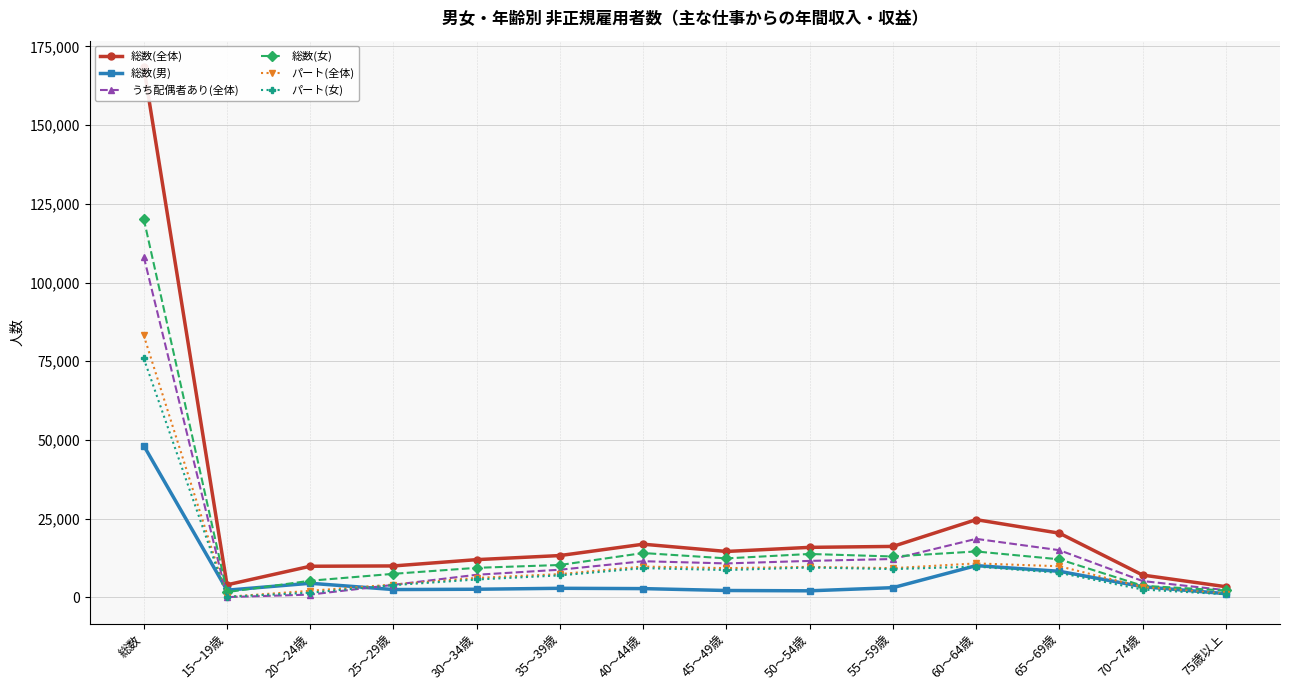

Reading left to right, transcribe all the data shown in this chart.

総数(全体): 168400	4000	9900	10000	12000	13300	16900	14600	15900	16200	24700	20400	7100	3400
総数(男): 48200	2300	4500	2500	2600	2900	2800	2200	2100	3100	10100	8300	3400	1200
うち配偶者あり(全体): 108200	100	900	4000	7200	8800	11500	10800	11600	12200	18600	15000	5200	2300
総数(女): 120200	1700	5300	7500	9400	10300	14100	12400	13800	13000	14600	12100	3700	2200
パート(全体): 83200	200	2100	4100	6200	7400	9800	9300	9700	9300	10800	9900	3300	1200
パート(女): 75900	200	1500	3900	5700	7000	9300	8700	9500	9000	9800	7800	2500	1000